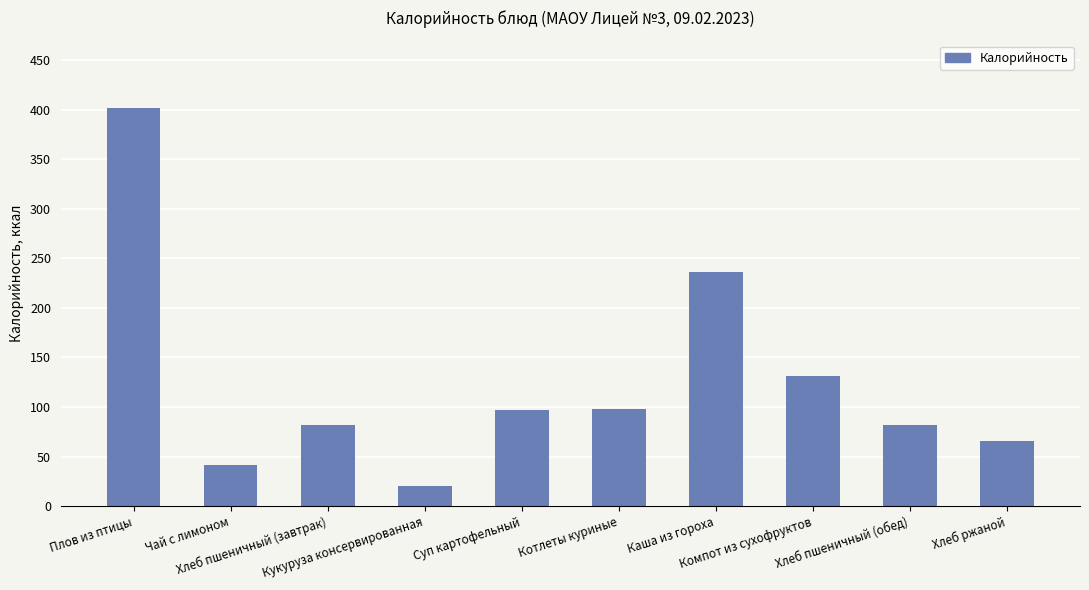

Which category has the lowest value across all series?

Кукуруза консервированная